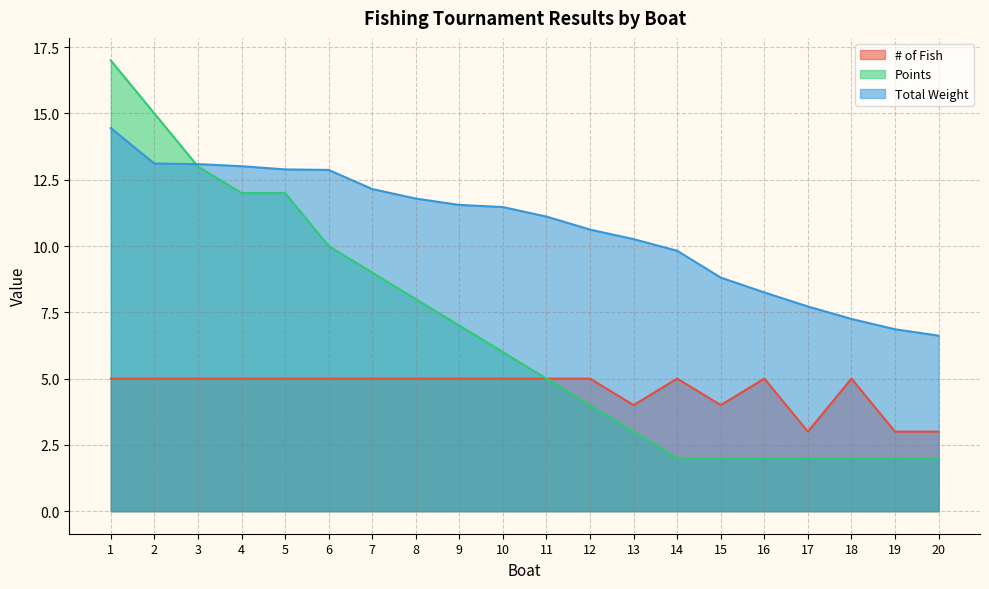

At which category does the chart reach its minimum across all series?

14